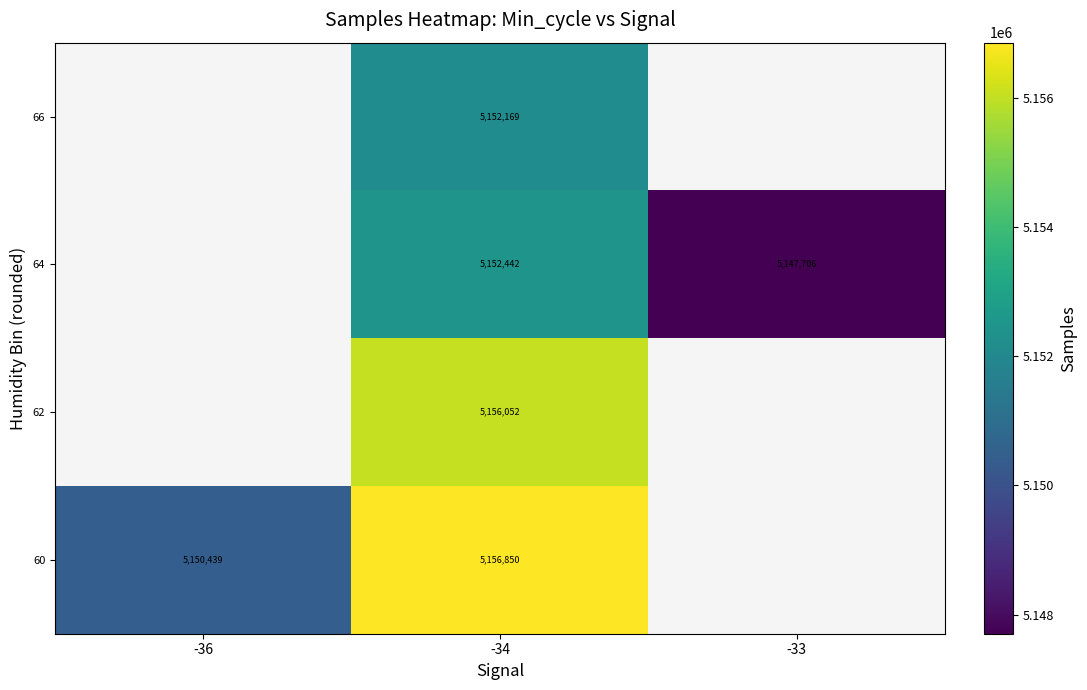

At how many categories does at least one series exceed 5155704?

1